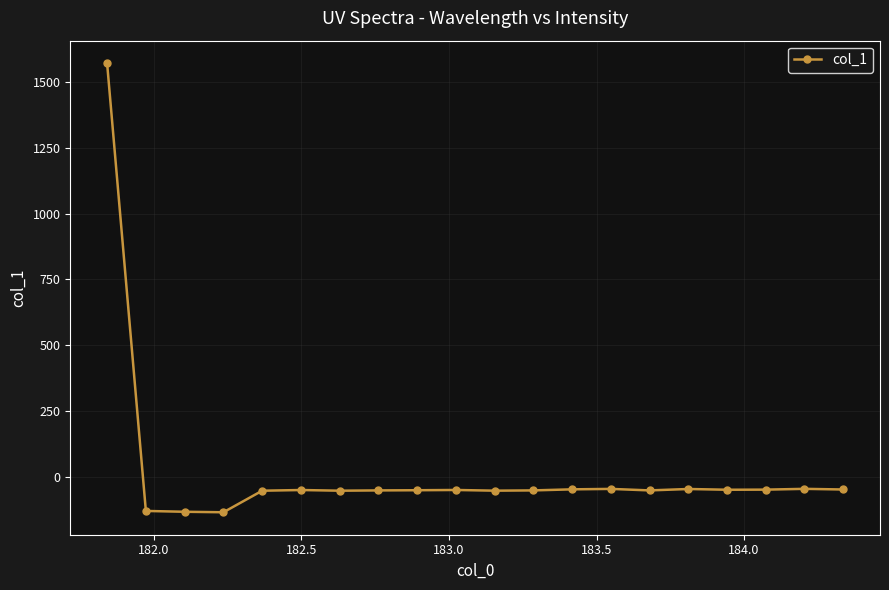

True or false: there are more than 2 points higher than both neighbors.

True